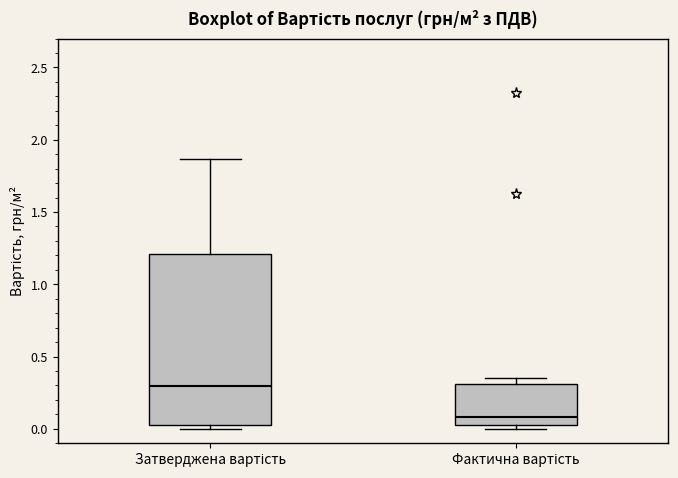

Where is the upper edge of the box for Фактична вартість on the y-axis? The values are not printed on the chart, so give them approximately, as read against the axis.

0.30